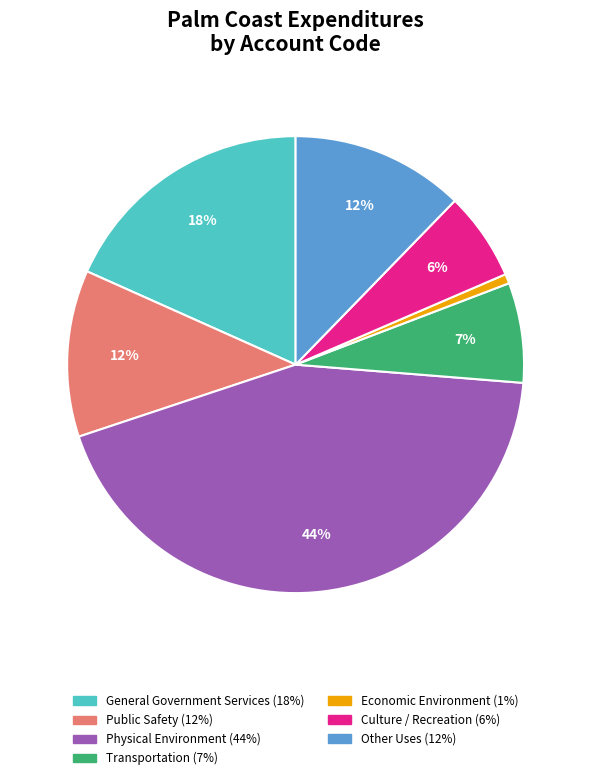

Count the number of slices in the pie.

7